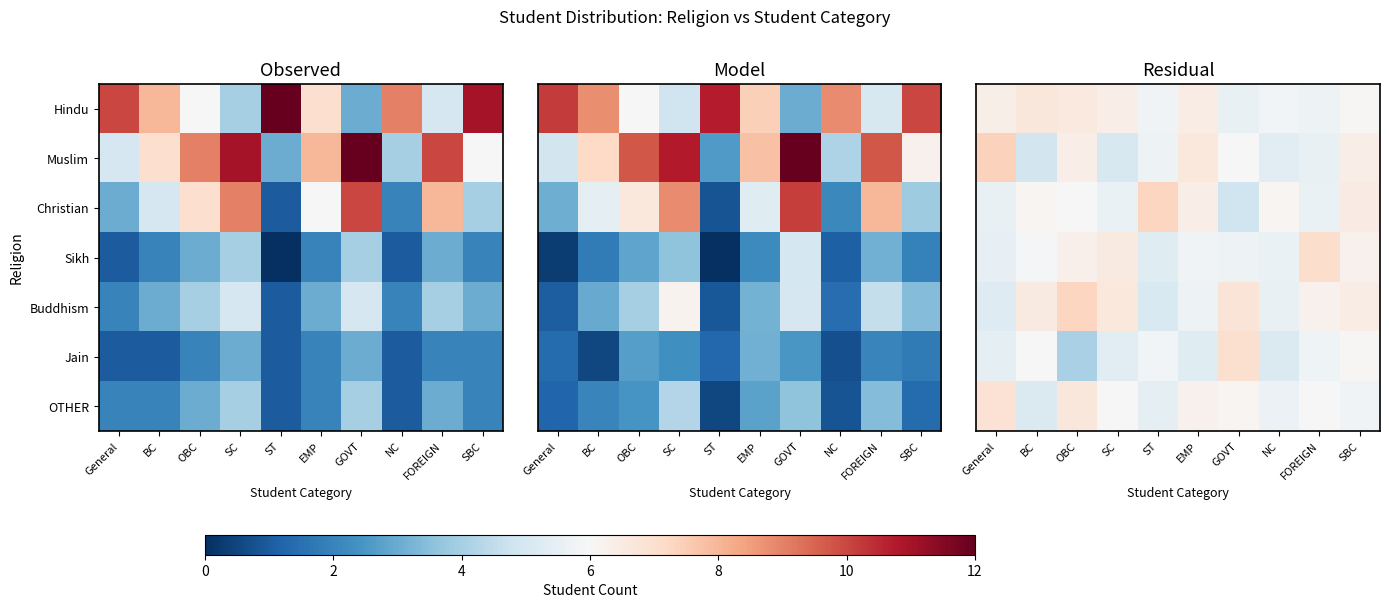

What is the maximum value for Sikh?

0.4